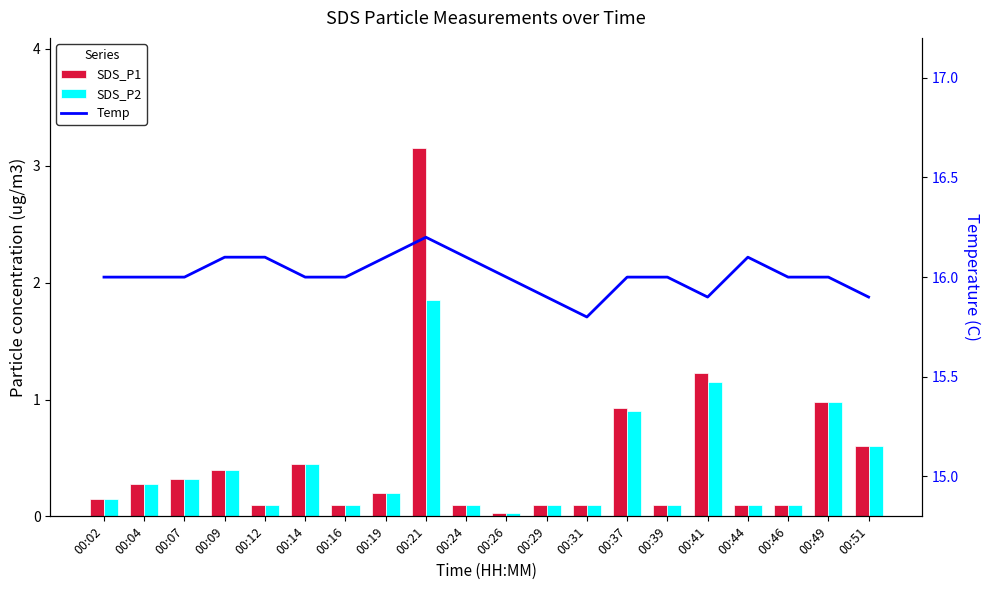

Which series has the largest range (max minus min)?

SDS_P1